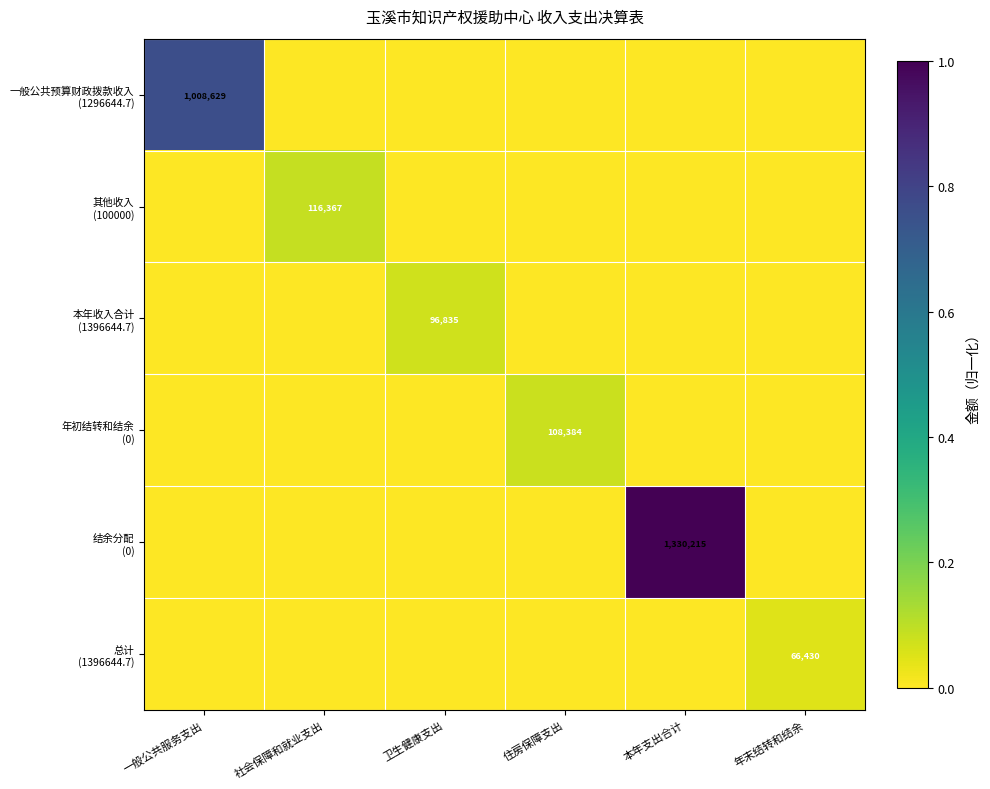

Which category has the highest value in the 结余分配 (0) series?

本年支出合计